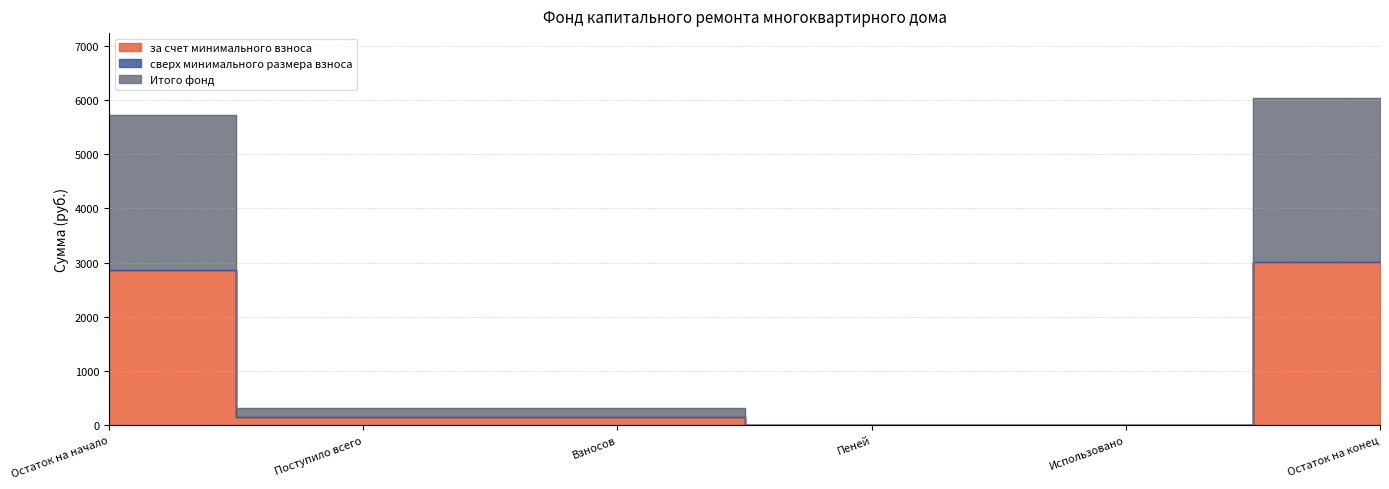

What is the difference between the maximum and minimum values in the Итого фонд series?

3014.1